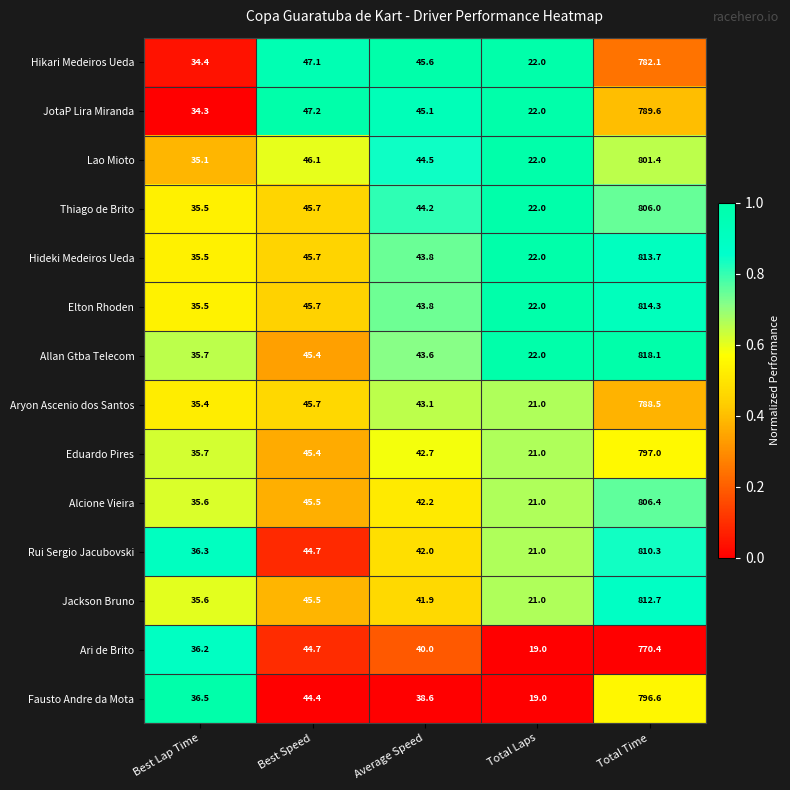

What is the difference between the second highest and minimum values in the Jackson Bruno series?

24.5